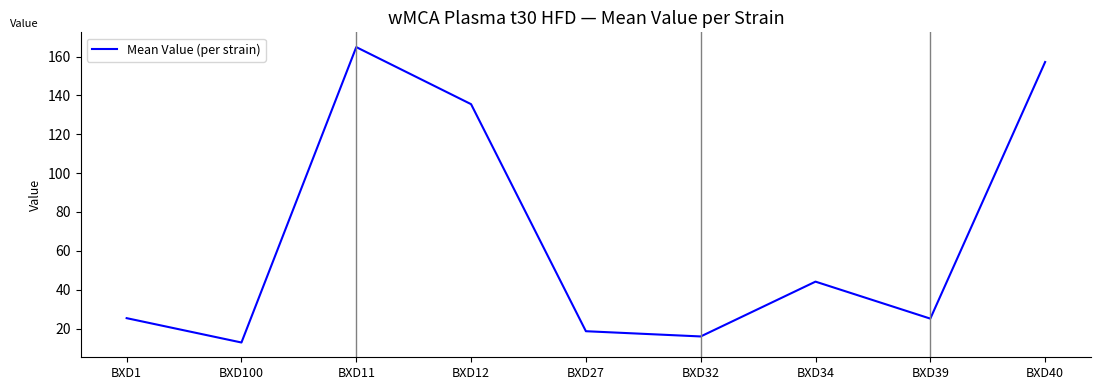

What position from the right is BXD100?

8